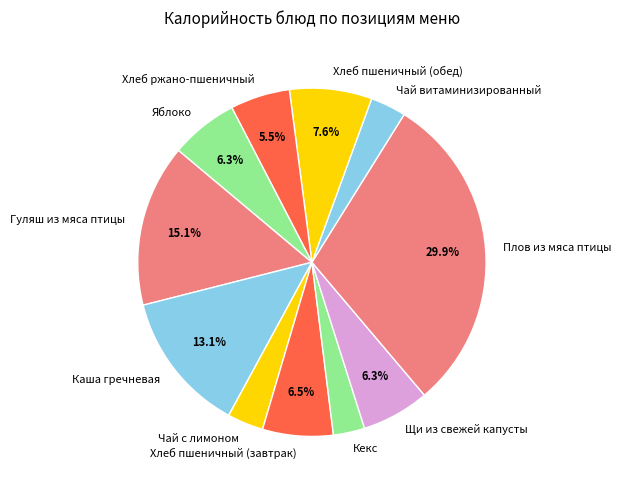

What is the largest slice in the pie chart?

Плов из мяса птицы